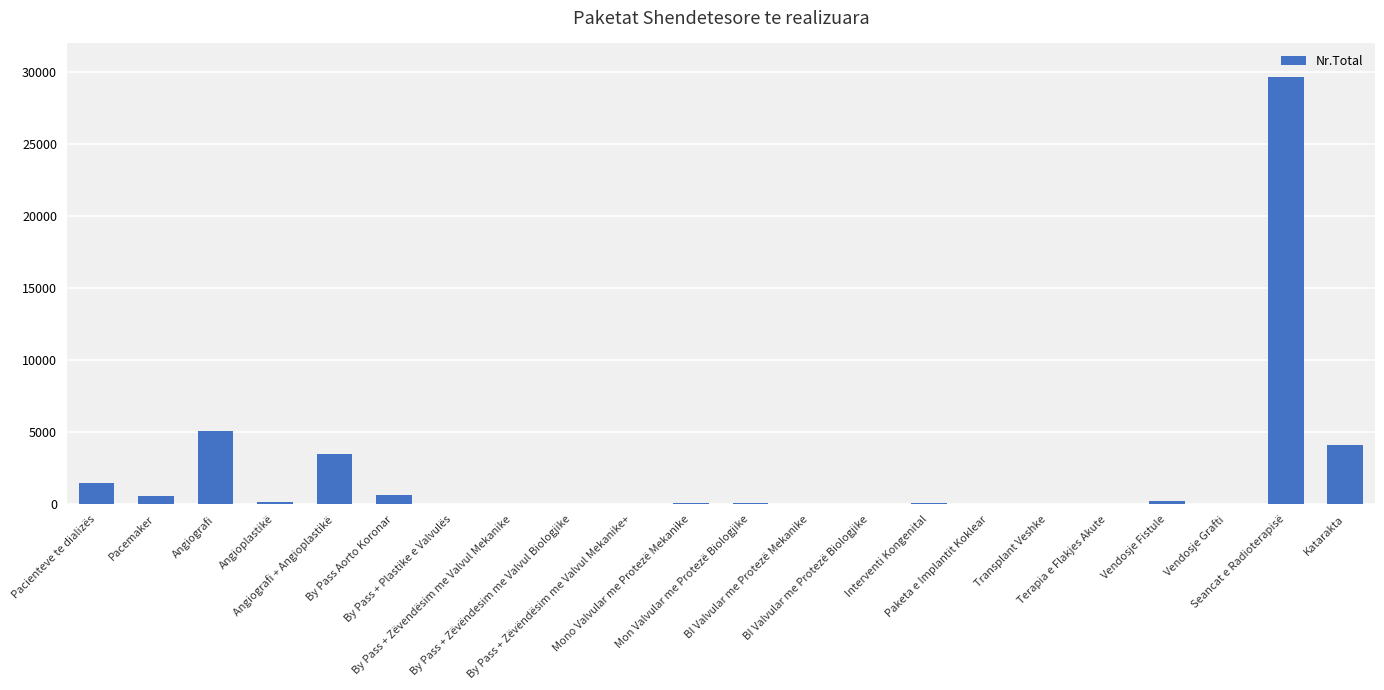

What is the sum of all values?

45975